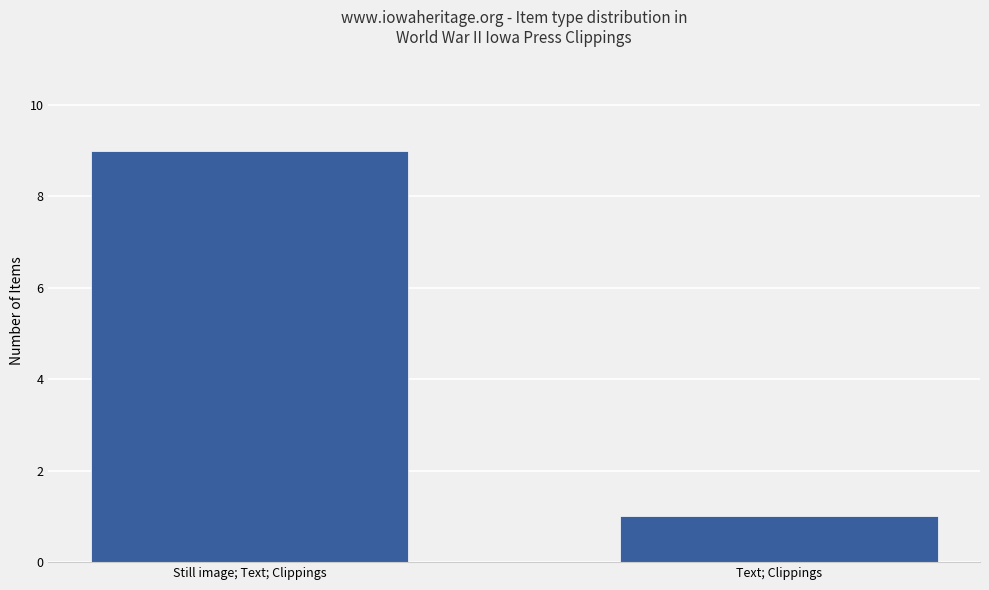

What is the average value?

5